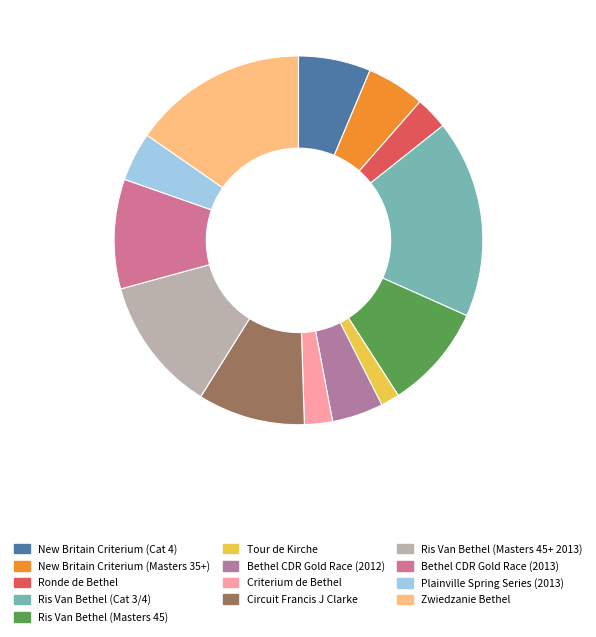

Count the number of slices in the pie.

13